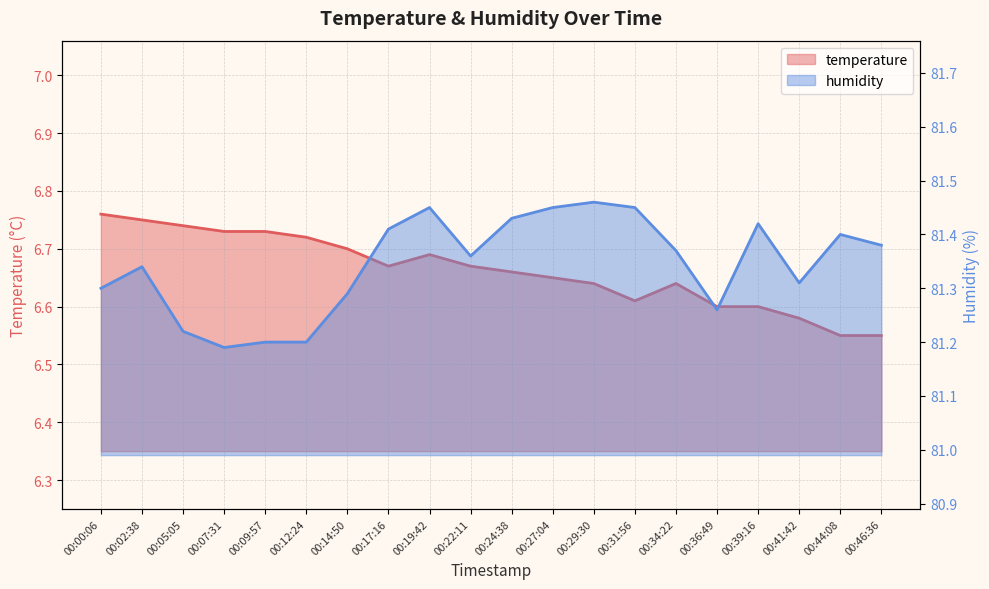

The value of humidity at 00:07:31 is 81.2. True or false?

True